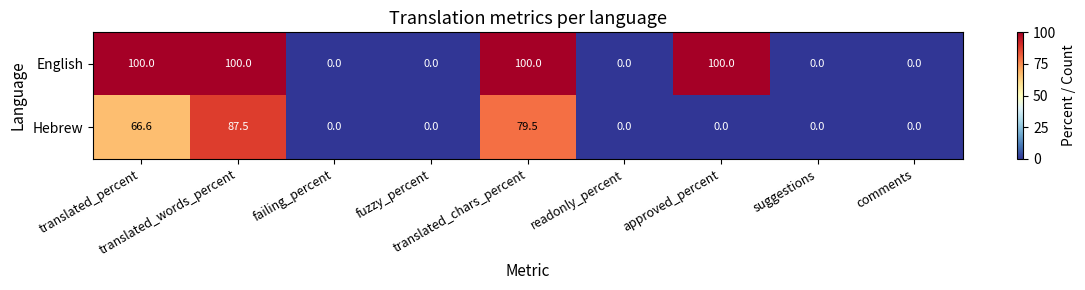

Which series has the largest total across all categories?

English